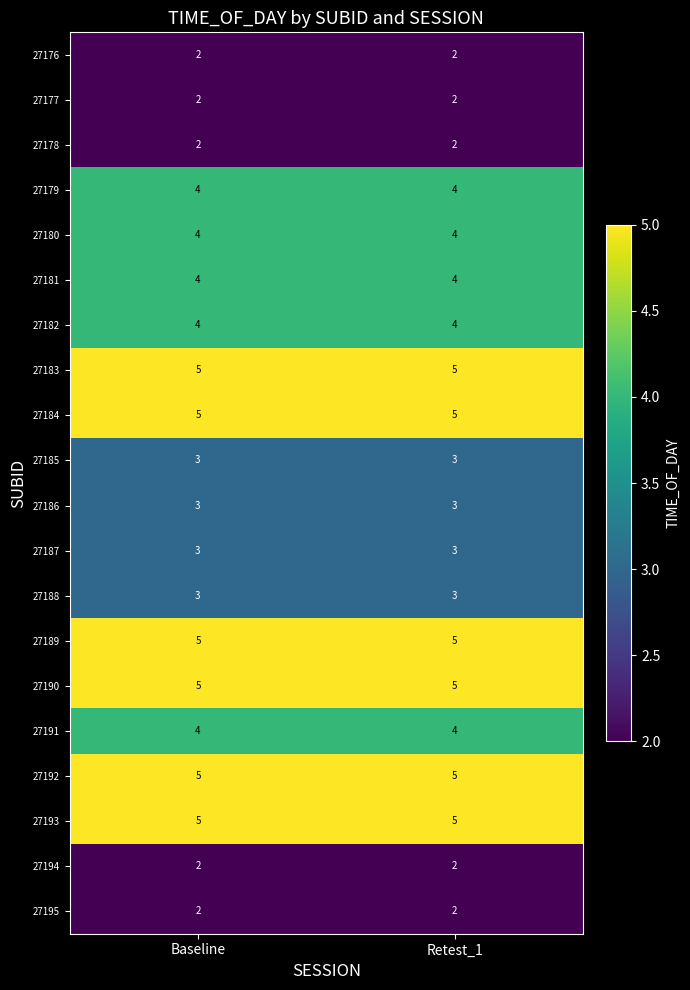

True or false: 27180 has a value of 6 at Baseline.

False